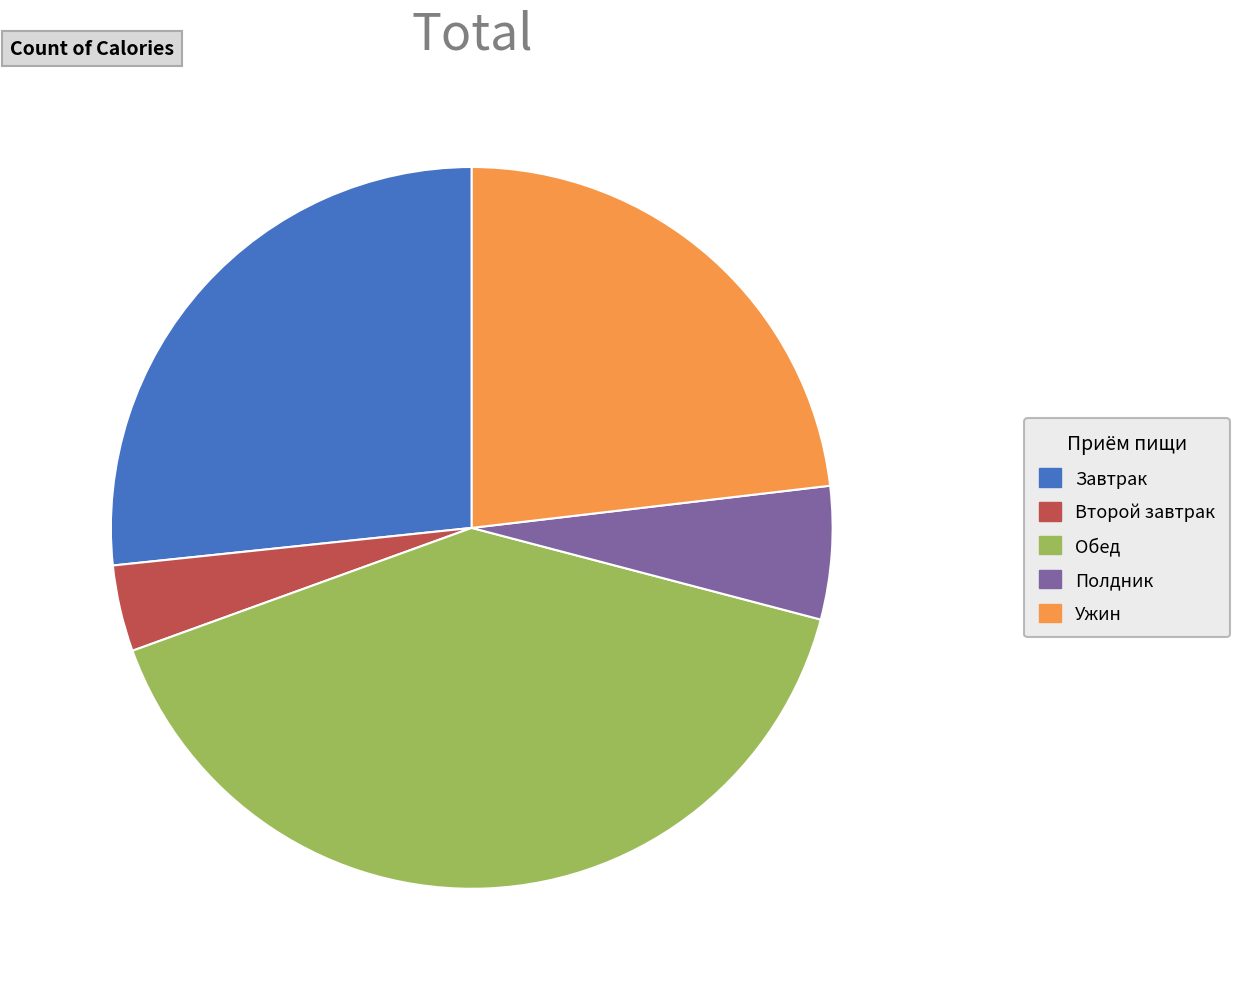

Between Полдник and Второй завтрак, which is larger?

Полдник